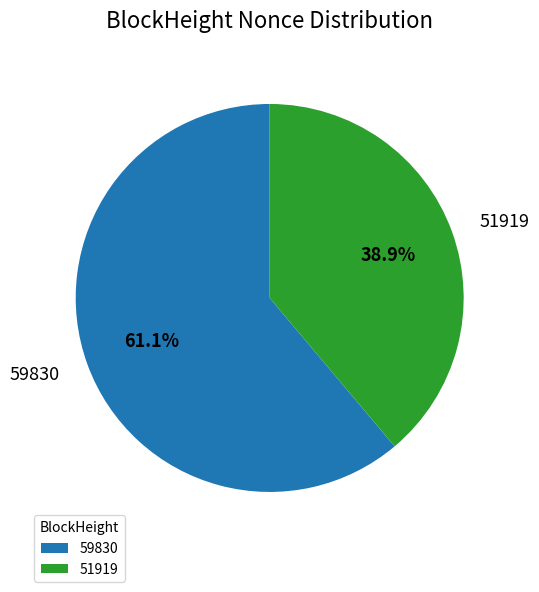

Rank the categories by value from lowest to highest.

51919, 59830